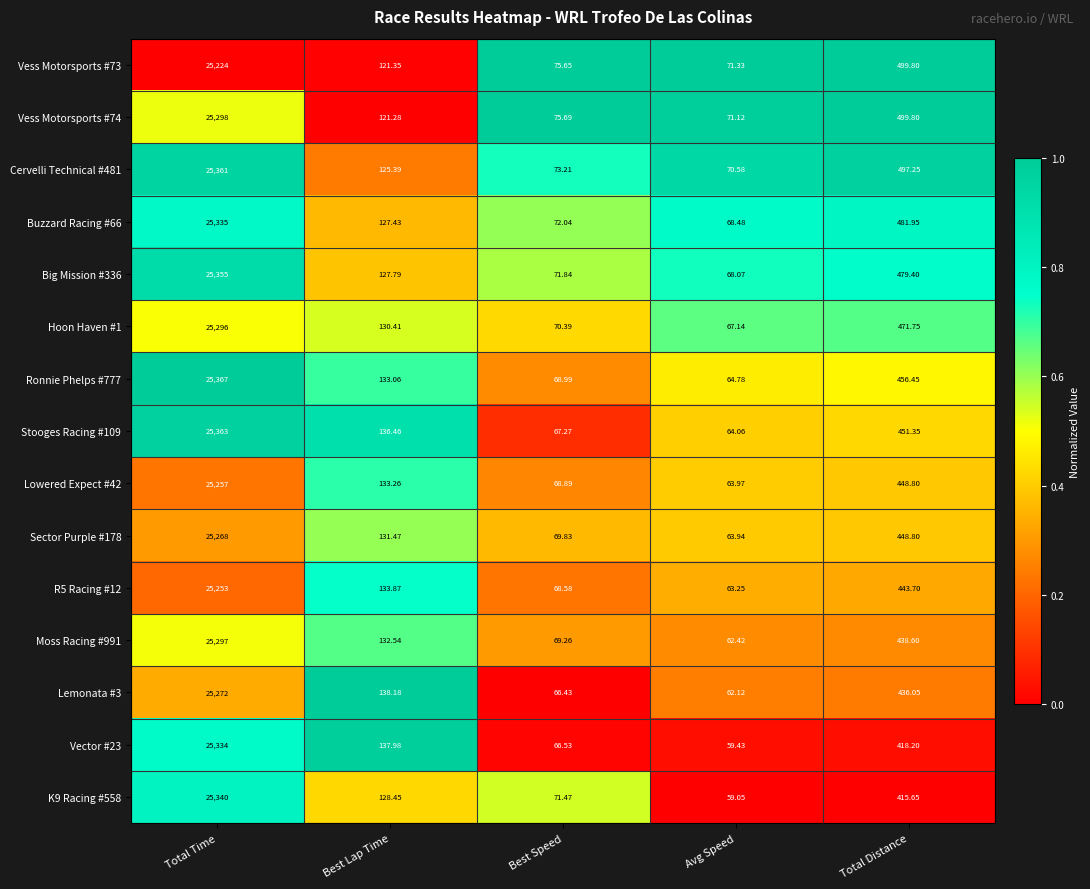

How many data points does each series have?

5